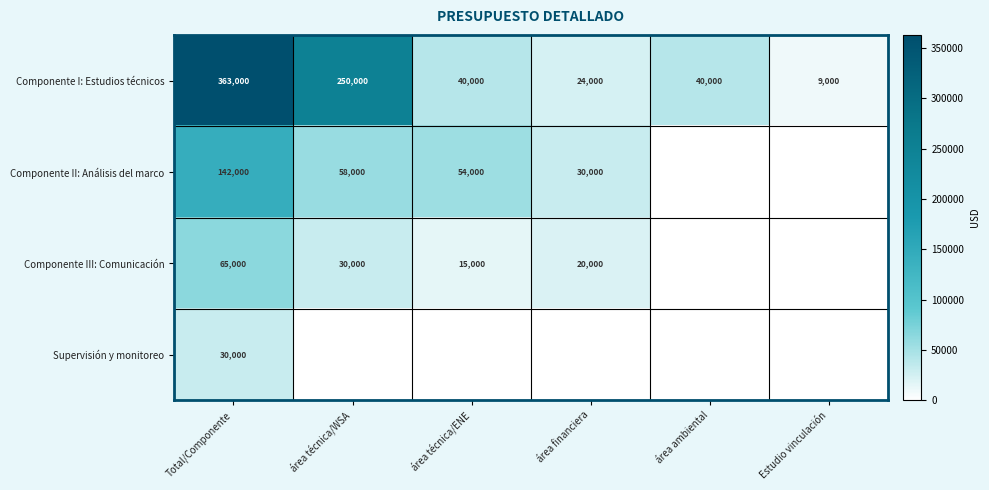

Is it true that Supervisión y monitoreo equals 43160 at Total/Componente?

False